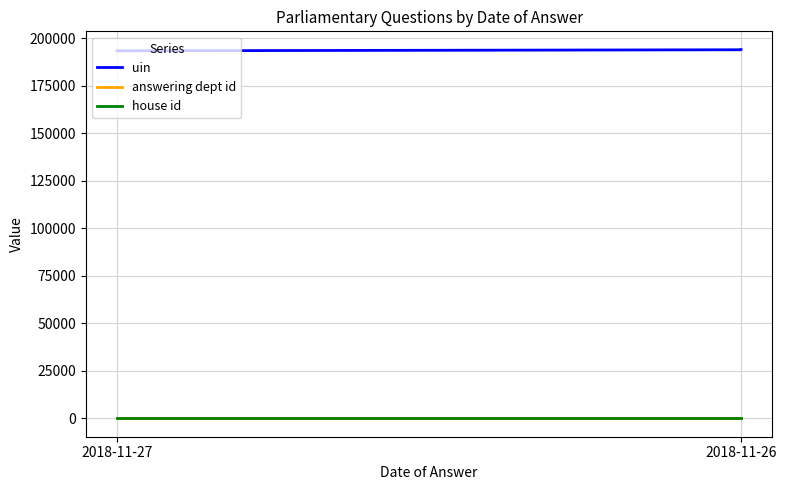

What are all the series names shown in the legend?

uin, answering dept id, house id